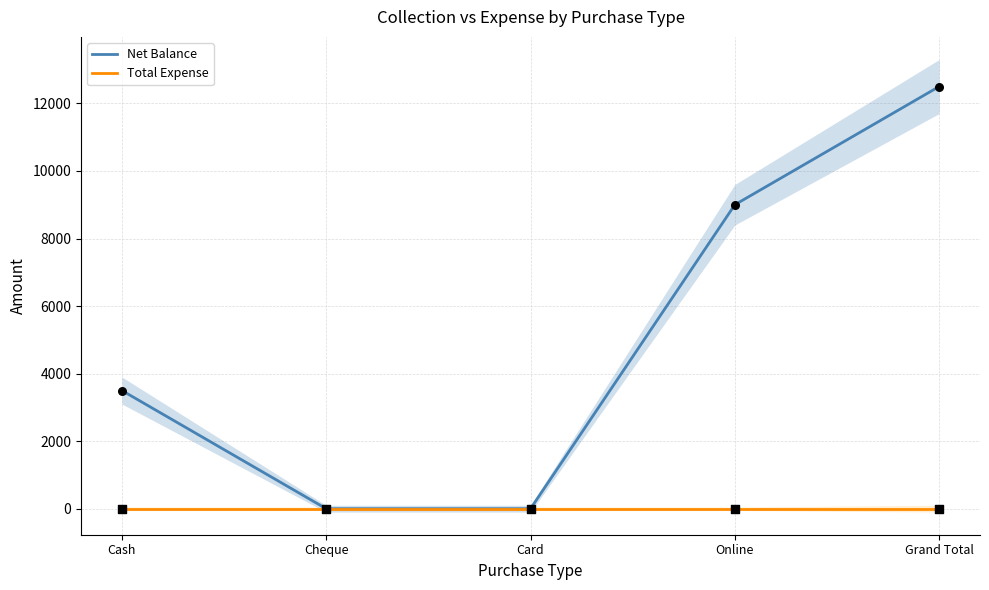

At how many categories does at least one series exceed 3433?

3